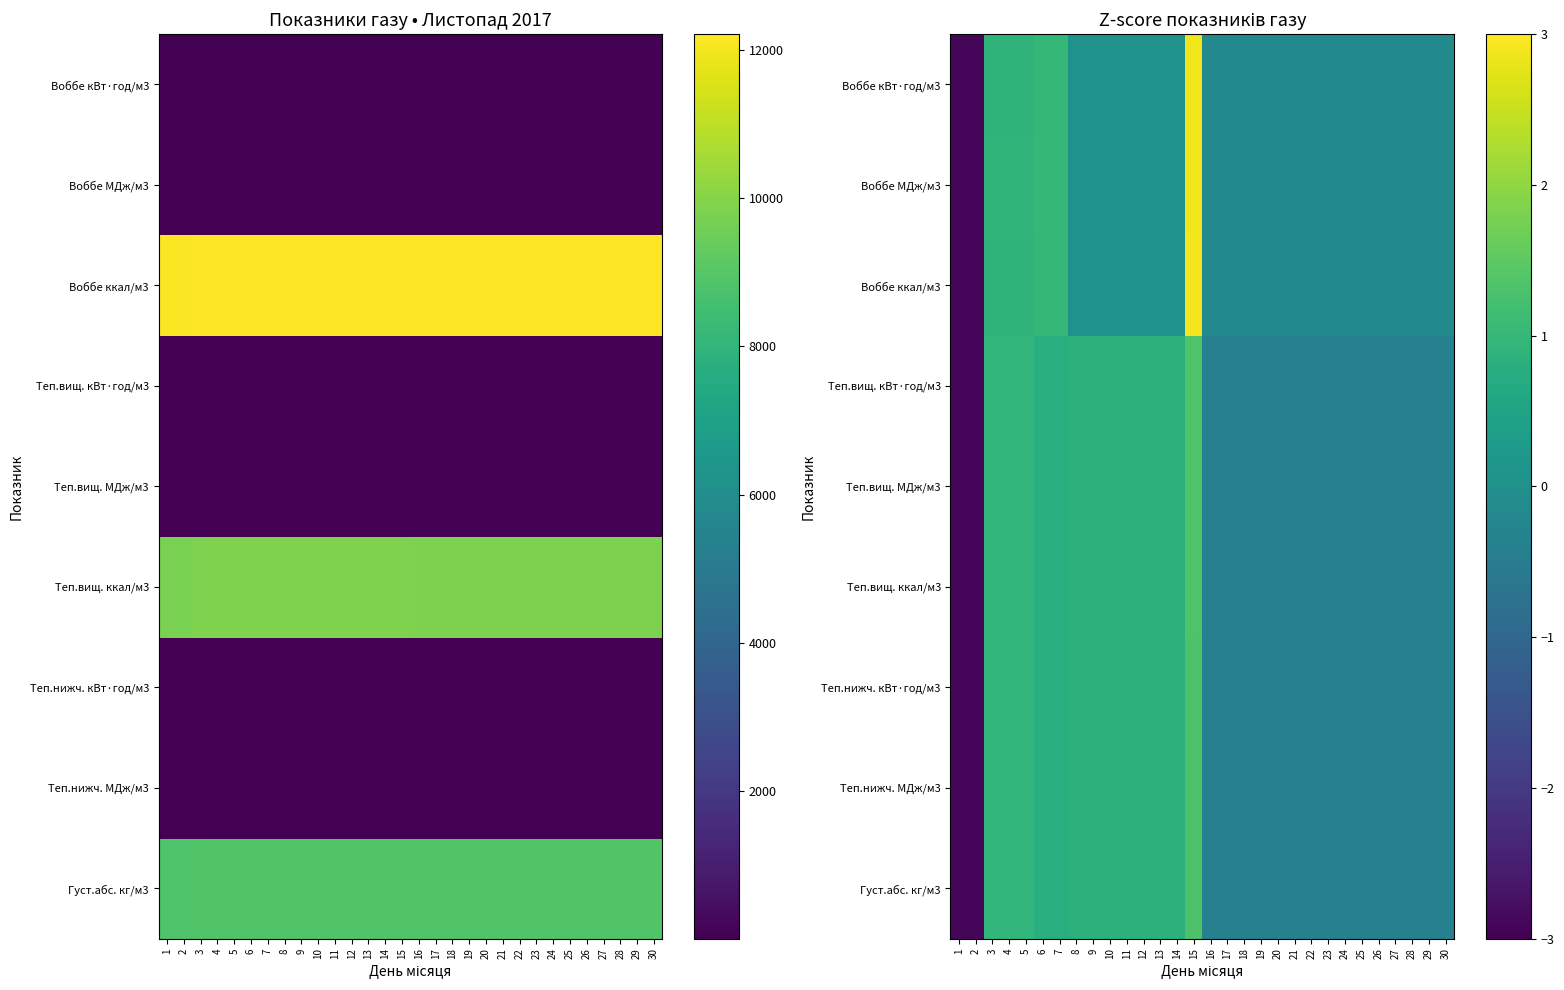

At which label is Густ.абс. кг/м3 closest to 0?

16